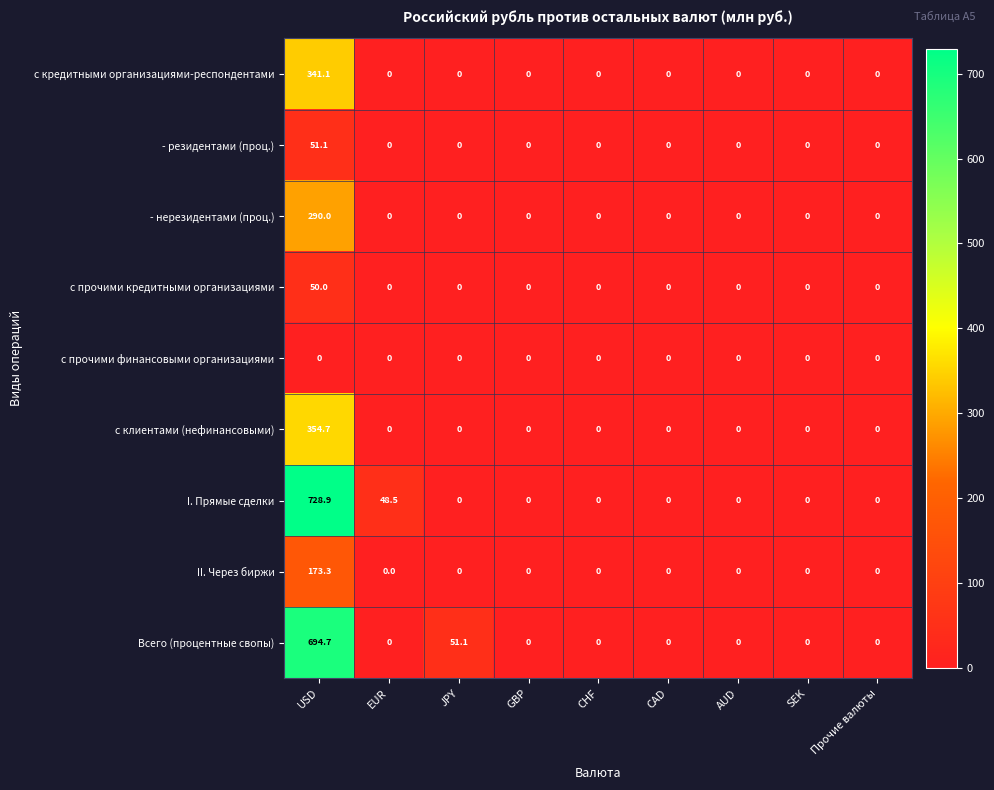

At which label does - нерезидентами (проц.) reach its peak?

USD